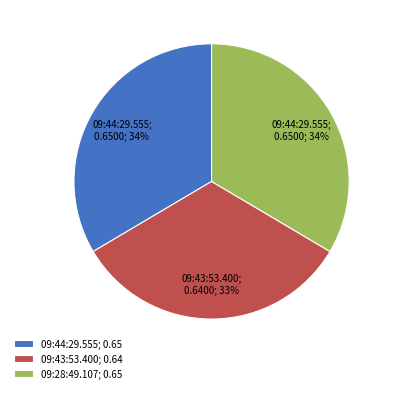

Combined, do 09:43:53.400; 0.64 and 09:44:29.555; 0.65 account for over 50%?

Yes